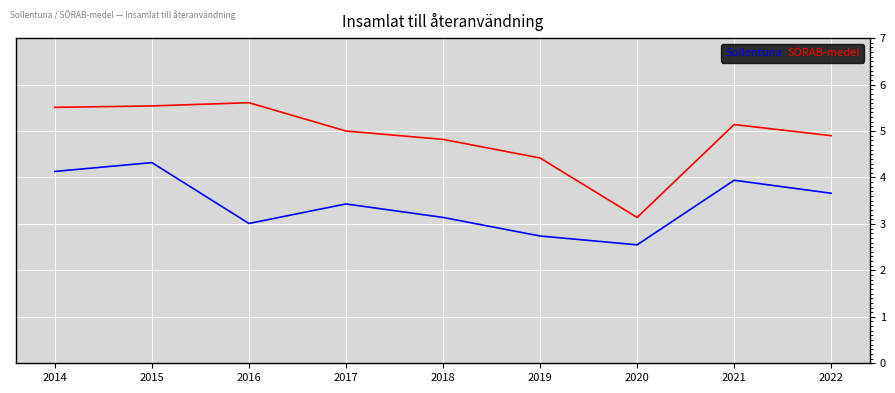

True or false: SÖRAB-medel has a value of 2.4 at 2018.

False